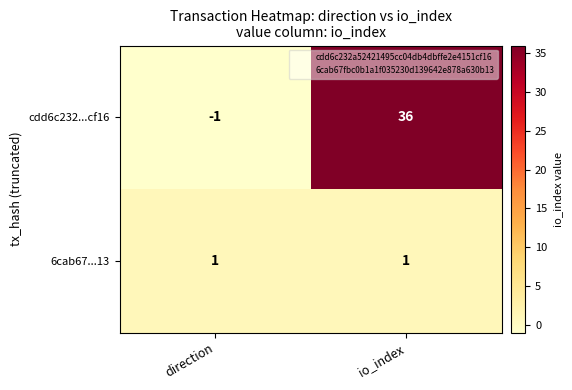

How many data points in cdd6c232...cf16 are less than 36?

1